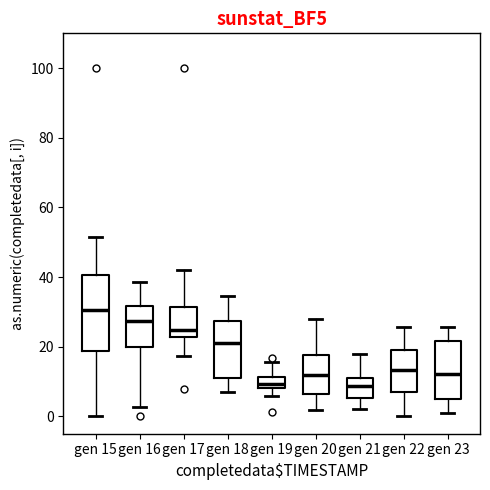

Reading left to right, transcribe this box plot: for each box, give where its median line is, the range the box spans, and where its two whiskers end, as read against the y-axis. The values are not printed on the chart, so give them approximately, as read against the axis.

gen 15: median 30, box 18 to 40, whiskers 0 to 52
gen 16: median 28, box 20 to 32, whiskers 2 to 38
gen 17: median 24, box 22 to 32, whiskers 18 to 42
gen 18: median 20, box 10 to 28, whiskers 8 to 34
gen 19: median 10, box 8 to 12, whiskers 6 to 16
gen 20: median 12, box 6 to 18, whiskers 2 to 28
gen 21: median 8, box 6 to 12, whiskers 2 to 18
gen 22: median 14, box 8 to 18, whiskers 0 to 26
gen 23: median 12, box 6 to 22, whiskers 0 to 26